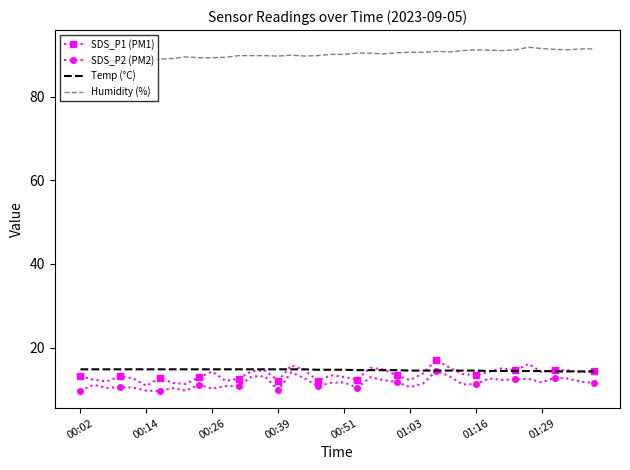

What is the average value of the Humidity (%) series?

90.1